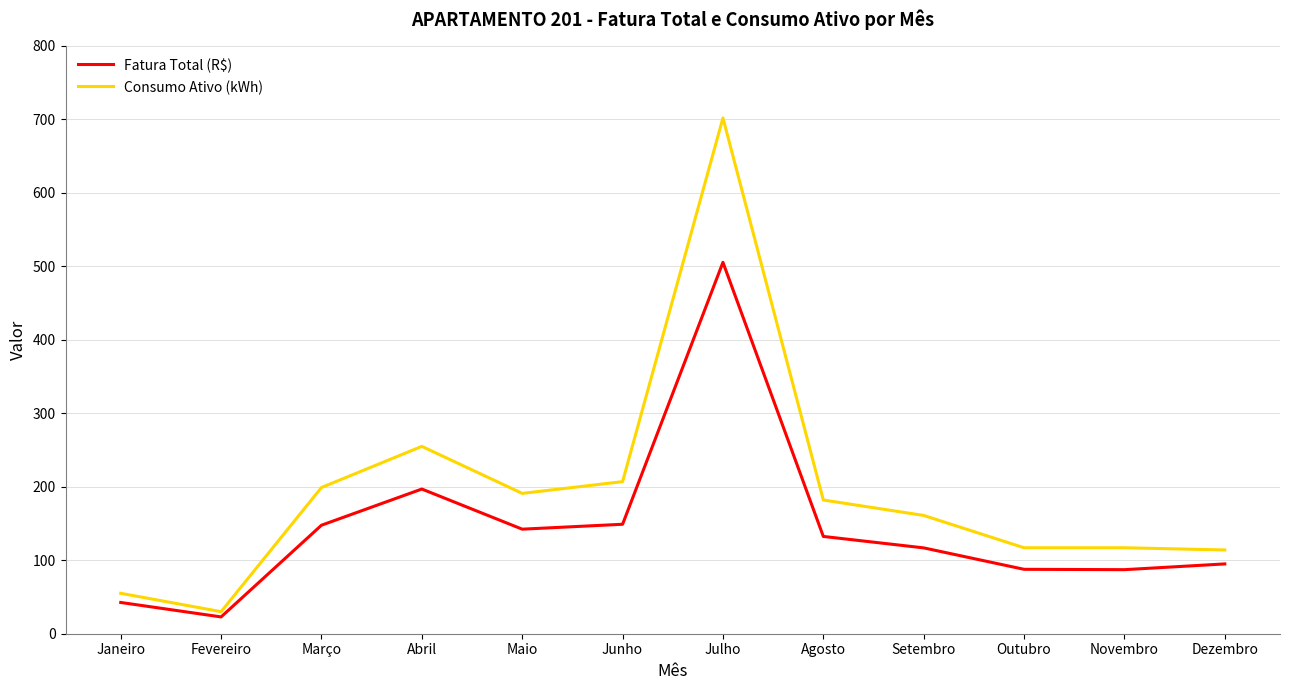

What is the total value across all series at Junho?

356.0